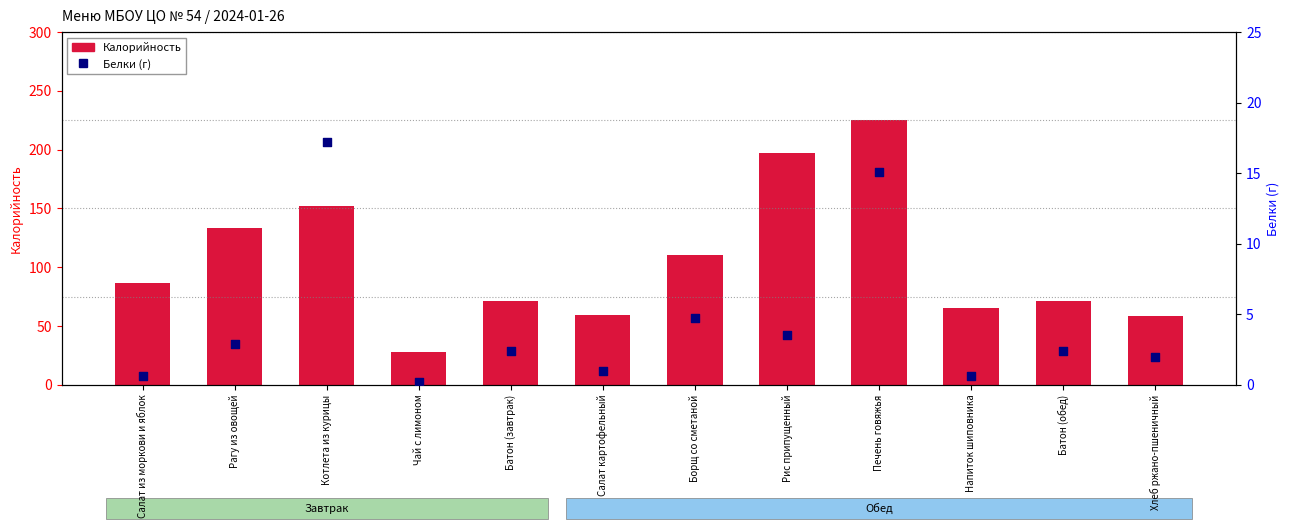

Which series has the largest total across all categories?

Калорийность